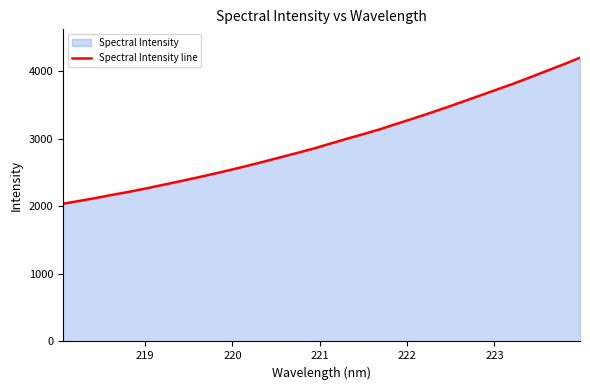

What is the difference between the maximum and minimum values?

2159.7